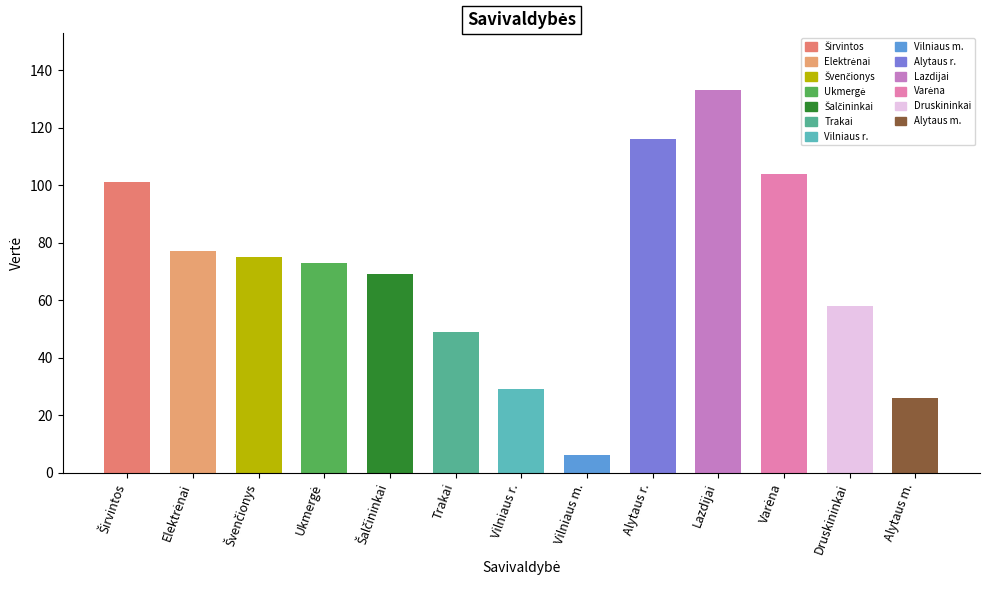

The chart shows a value of 26 at Alytaus m.. True or false?

True